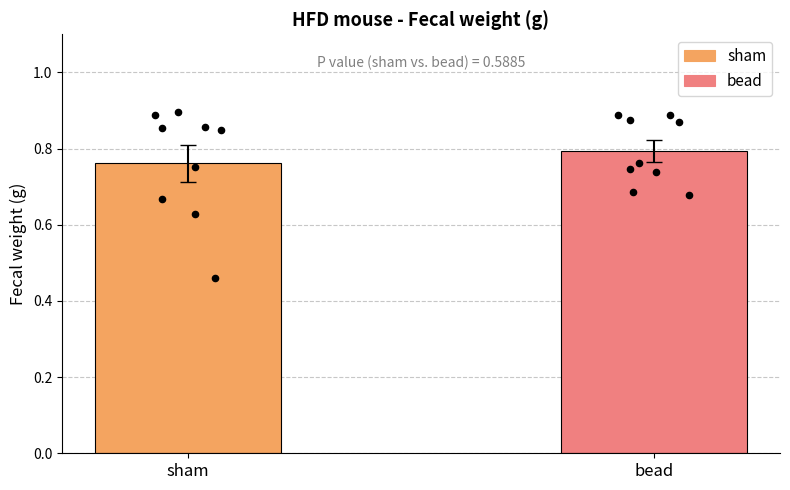

What is the total value across all series at #7?

1.8